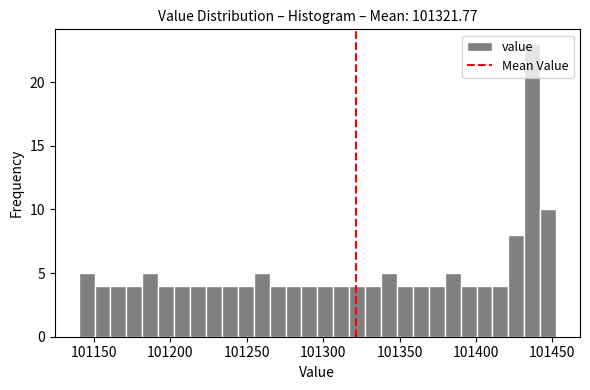

Read against the x-axis, roughly where is the centre of the tallest bar?

101435